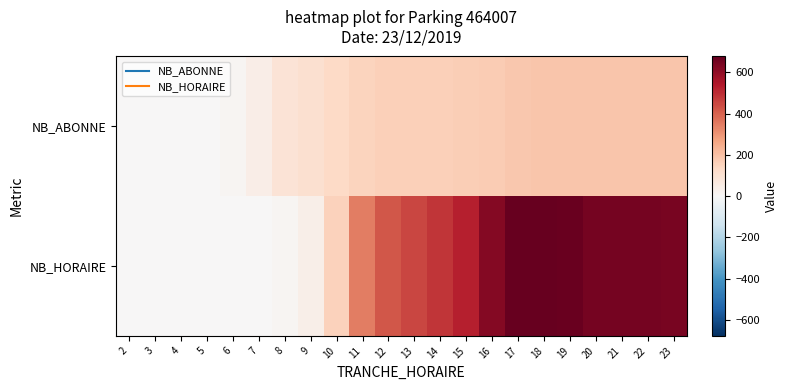

Which series changed the most between 13 and 20?

NB_HORAIRE